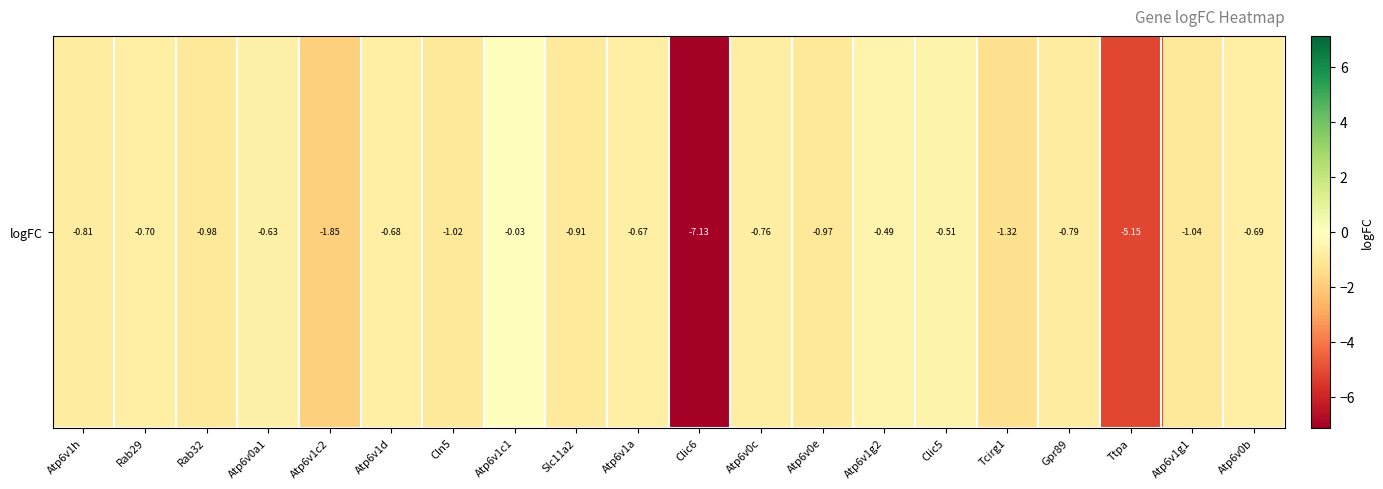

What is the average value?

-1.4